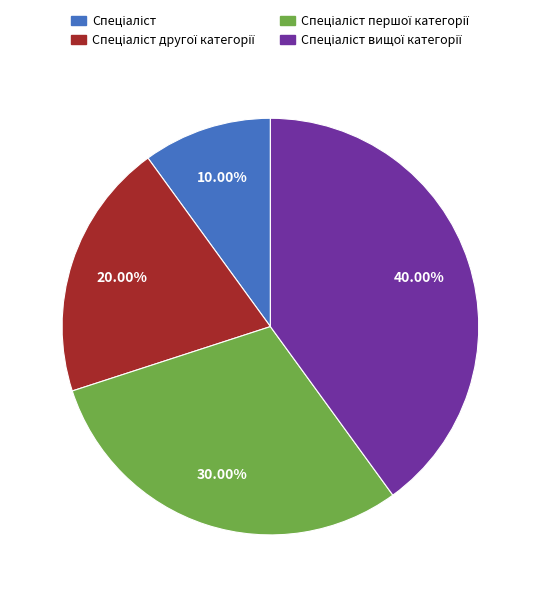

Is there any slice that represents more than half of the pie?

No